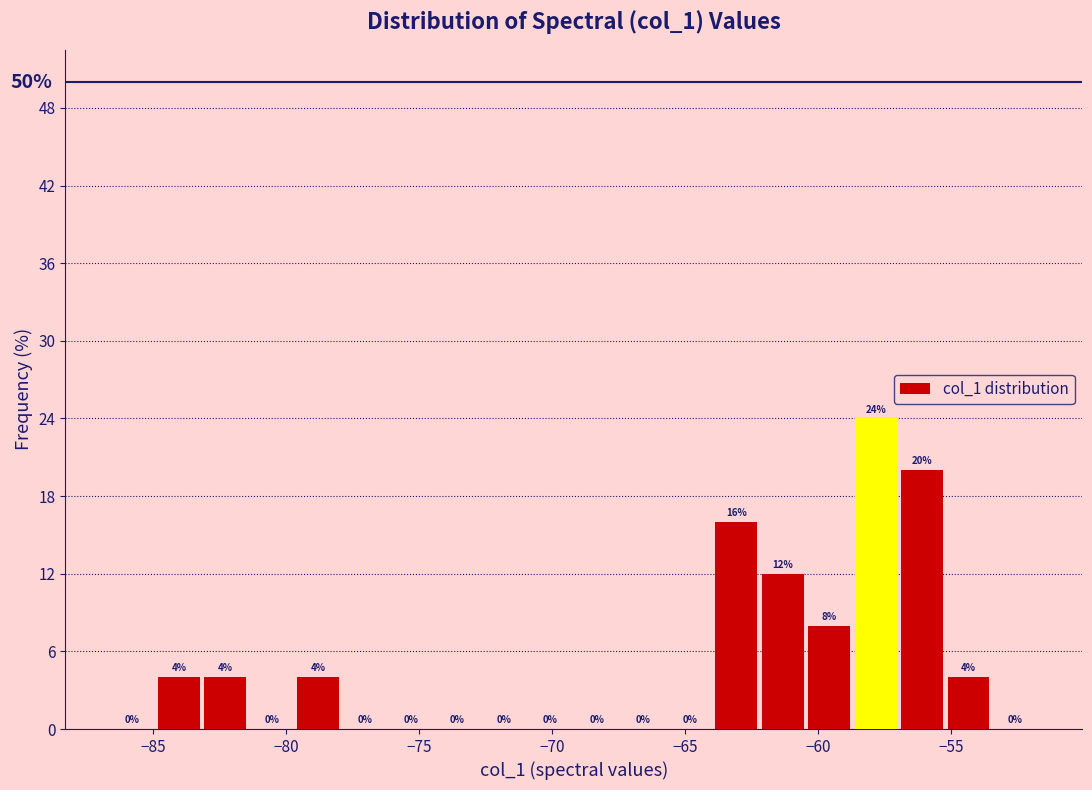

Read against the x-axis, roughly where is the centre of the tallest bar?

-58.0